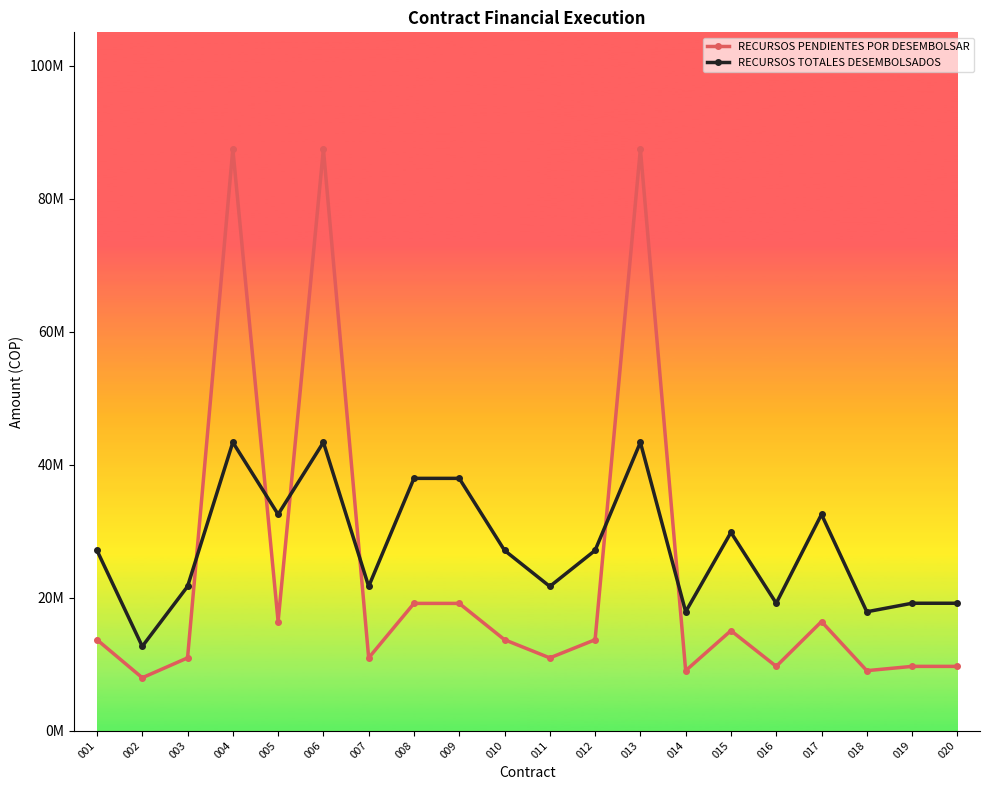

Reading left to right, what are all the values shown in this chart?

RECURSOS PENDIENTES POR DESEMBOLSAR: 13660262	7940890	10928800	87427192	16391710	87427192	10928800	19123166	19123166	13660262	10928800	13660262	87427192	9006680	15025982	9653606	16391710	9006680	9653606	9653606
RECURSOS TOTALES DESEMBOLSADOS: 27092853	12659391	21675453	43349316	32510225	43349316	21675453	37927613	37927613	27092853	21675453	27092853	43349316	17863249	29801531	19146319	32510225	17863249	19146319	19146319